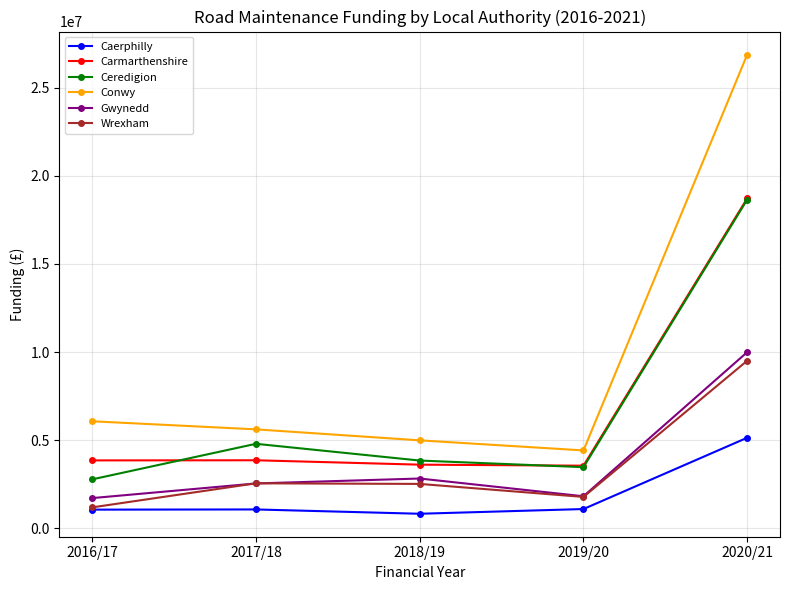

Which series has the widest spread of values?

Conwy